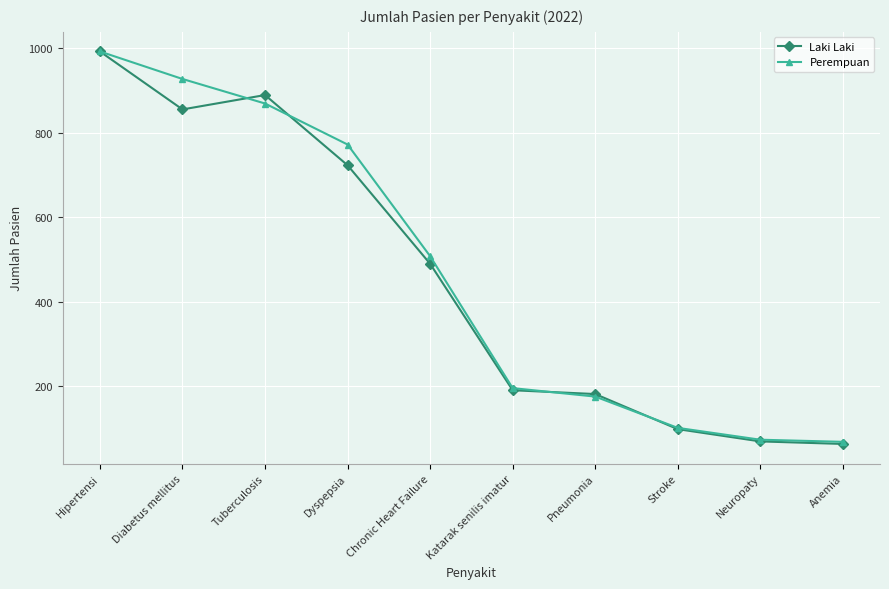

What is the difference between the second highest and minimum values in the Perempuan series?

858